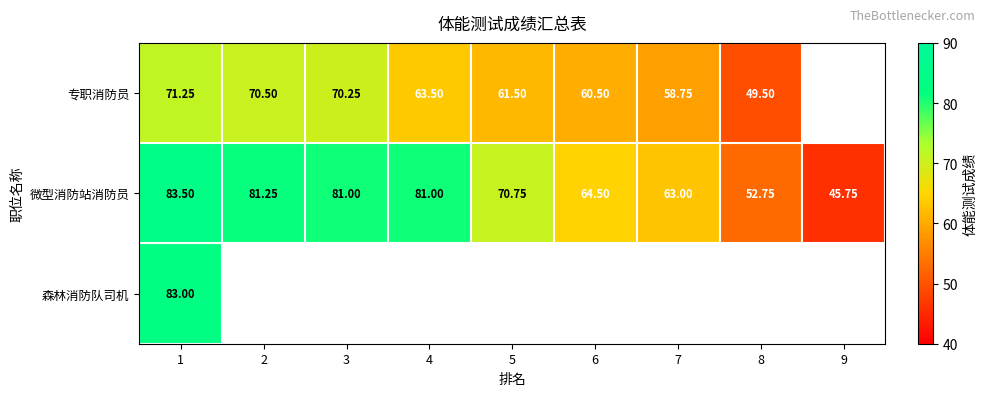

How many values in the 微型消防站消防员 series exceed 70?

5